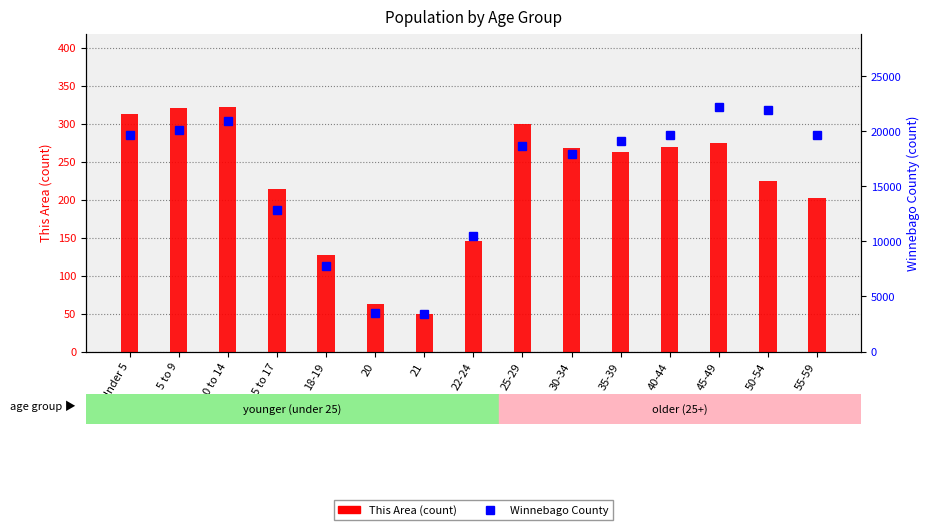

What is the label of the 2nd bar from the right?

50-54